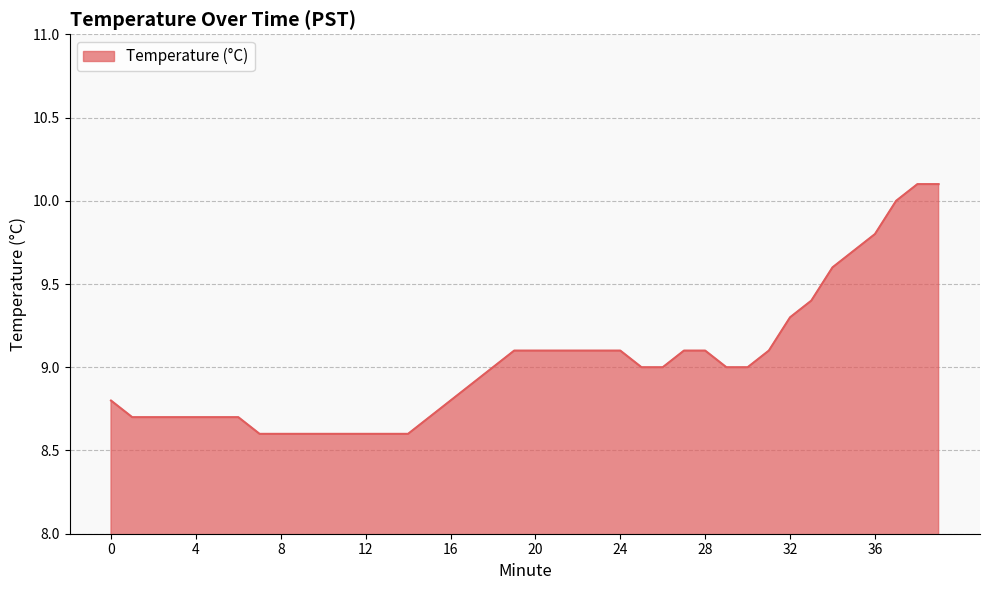

What is the smallest value displayed?

8.6